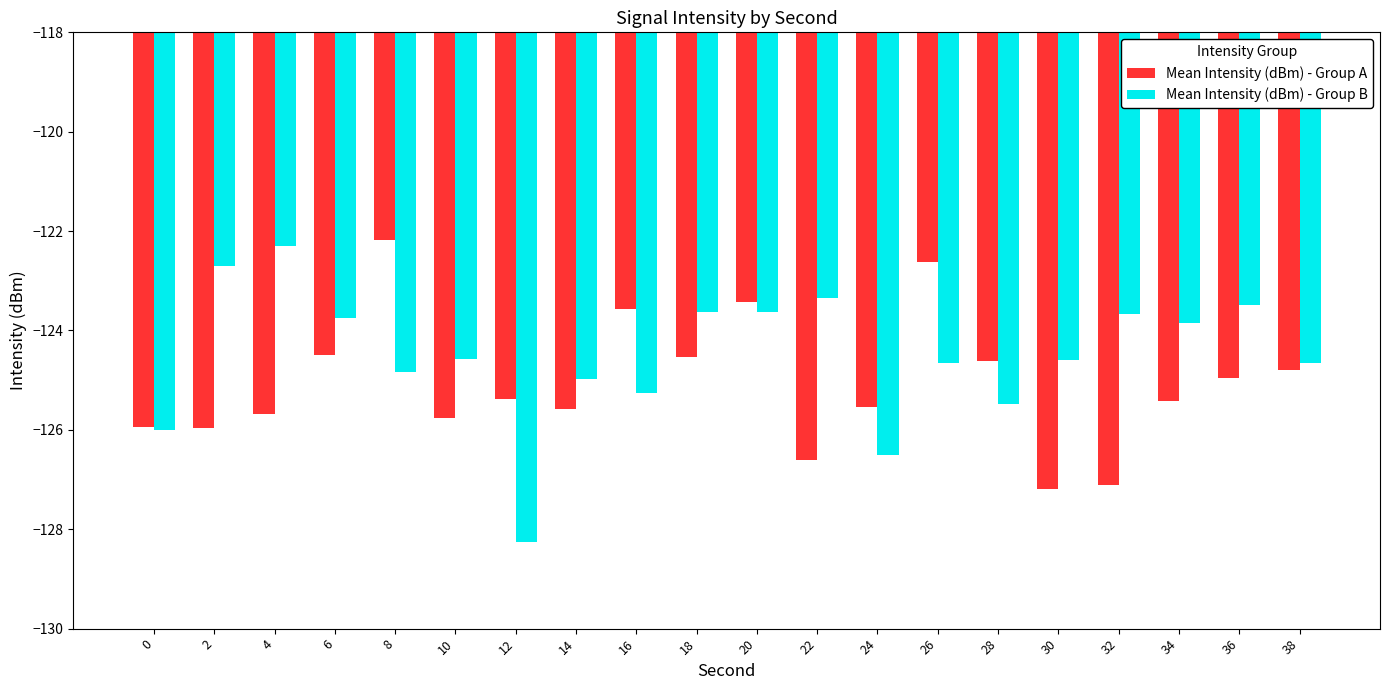

What is the difference between the Mean Intensity (dBm) - Group A values at 10 and 12?

0.4